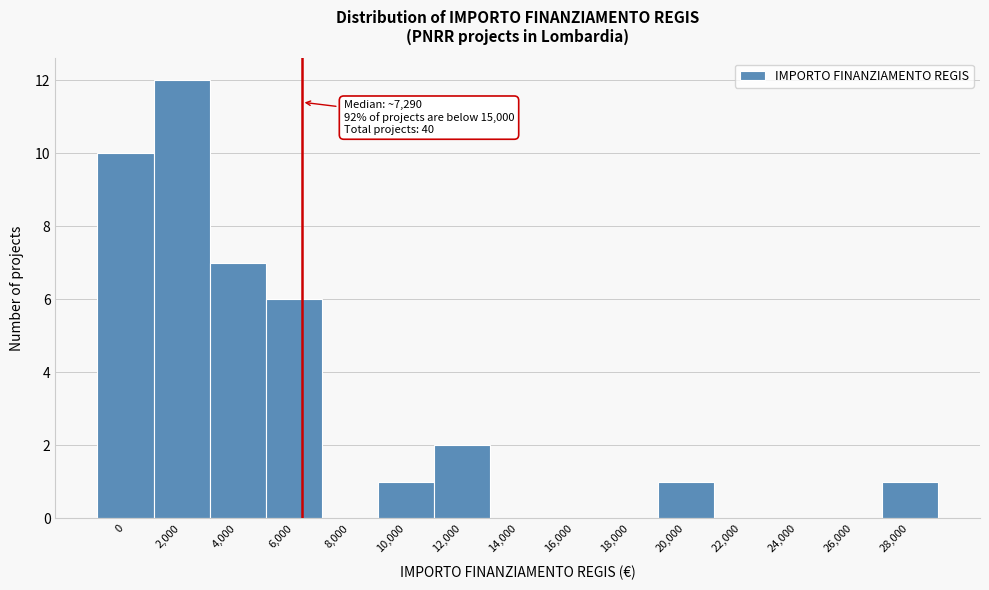

Reading right to left, list all the values displayed in this chart.

28,000=1	26,000=0	24,000=0	22,000=0	20,000=1	18,000=0	16,000=0	14,000=0	12,000=2	10,000=1	8,000=0	6,000=6	4,000=7	2,000=12	0=10